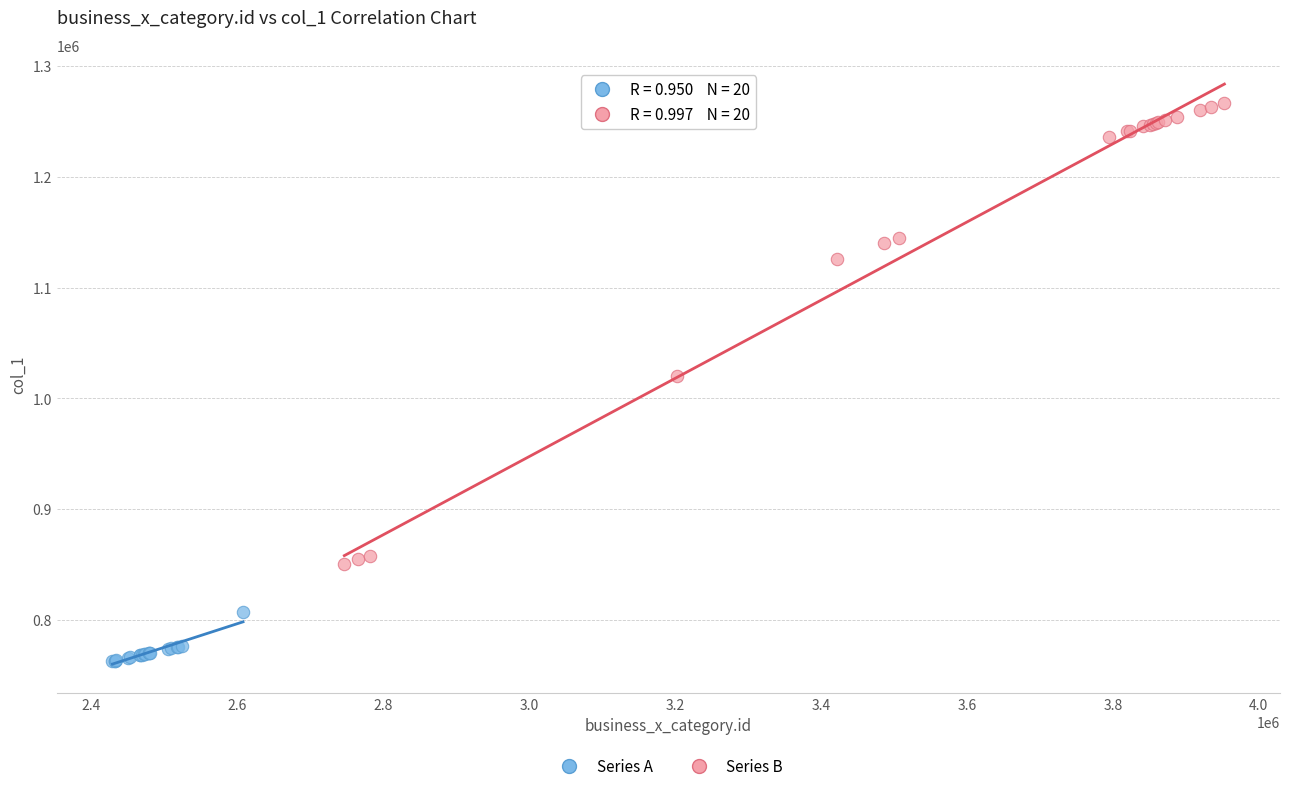

Which series has the largest Y range (max minus min)?

Series B